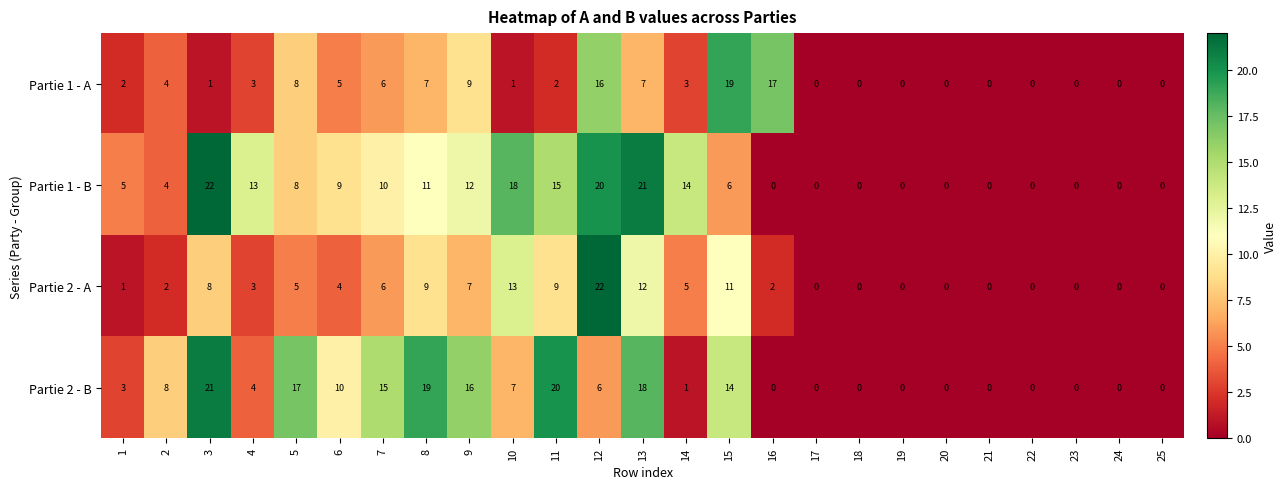

The value of Partie 2 - B at 18 is -14. True or false?

False